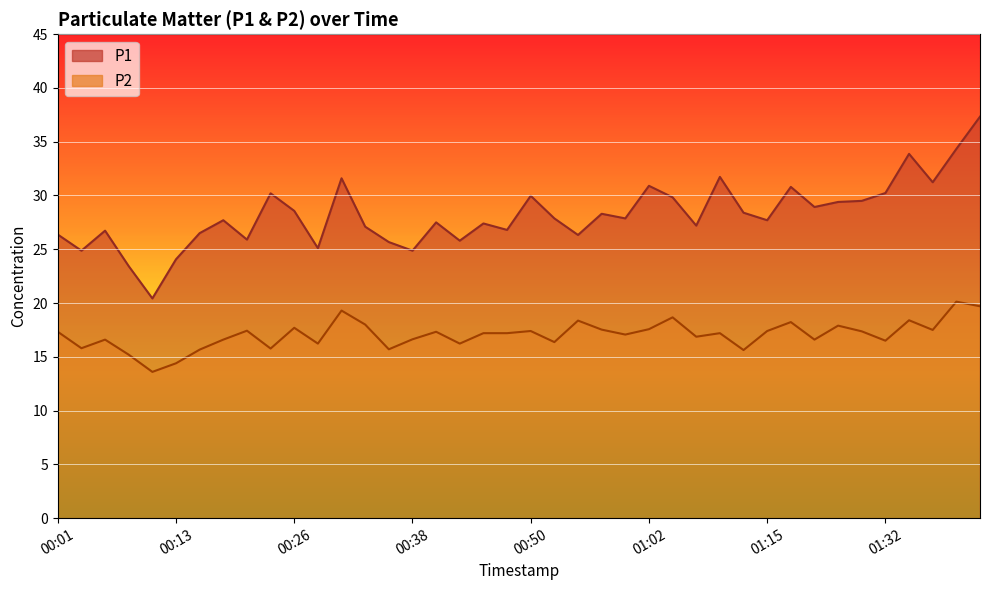

Reading left to right, what are all the values shown in this chart?

P1: 26.4	24.9	26.7	23.4	20.4	24.1	26.5	27.7	25.9	30.2	28.6	25.1	31.6	27.1	25.7	24.9	27.5	25.8	27.4	26.8	30.0	27.9	26.3	28.3	27.9	30.9	29.8	27.2	31.7	28.4	27.7	30.8	28.9	29.4	29.5	30.2	33.9	31.2	34.3	37.3
P2: 17.3	15.8	16.6	15.2	13.6	14.4	15.7	16.6	17.4	15.8	17.7	16.2	19.3	18.0	15.7	16.6	17.3	16.2	17.2	17.2	17.4	16.4	18.4	17.5	17.1	17.6	18.7	16.9	17.2	15.6	17.4	18.2	16.6	17.9	17.4	16.5	18.4	17.5	20.1	19.7